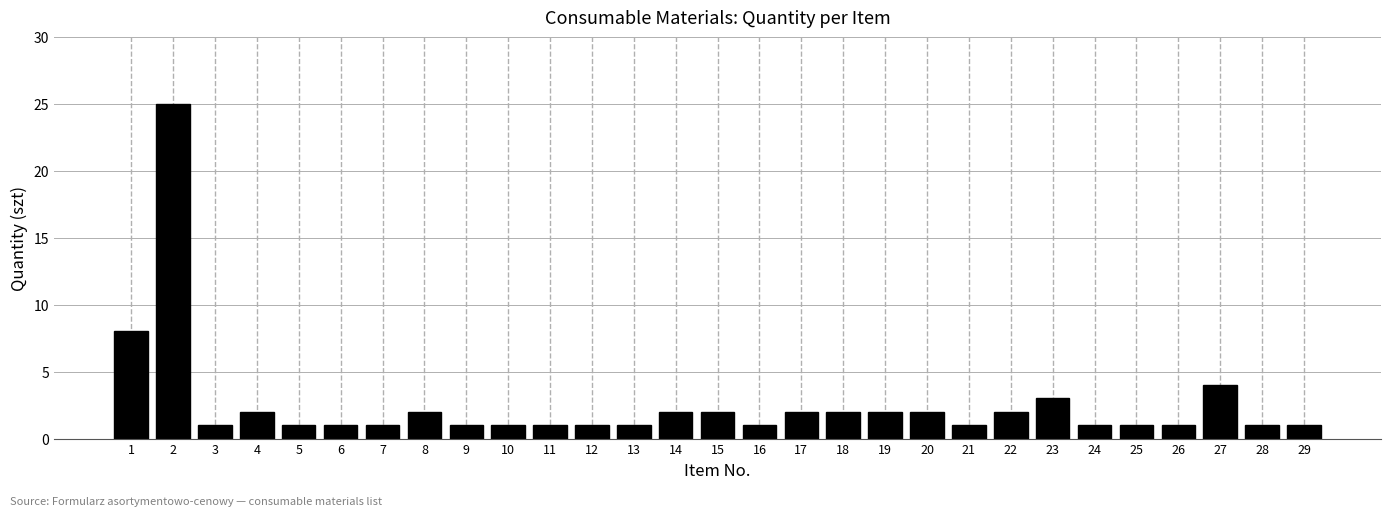

Reading left to right, transcribe all the data shown in this chart.

1=8	2=25	3=1	4=2	5=1	6=1	7=1	8=2	9=1	10=1	11=1	12=1	13=1	14=2	15=2	16=1	17=2	18=2	19=2	20=2	21=1	22=2	23=3	24=1	25=1	26=1	27=4	28=1	29=1